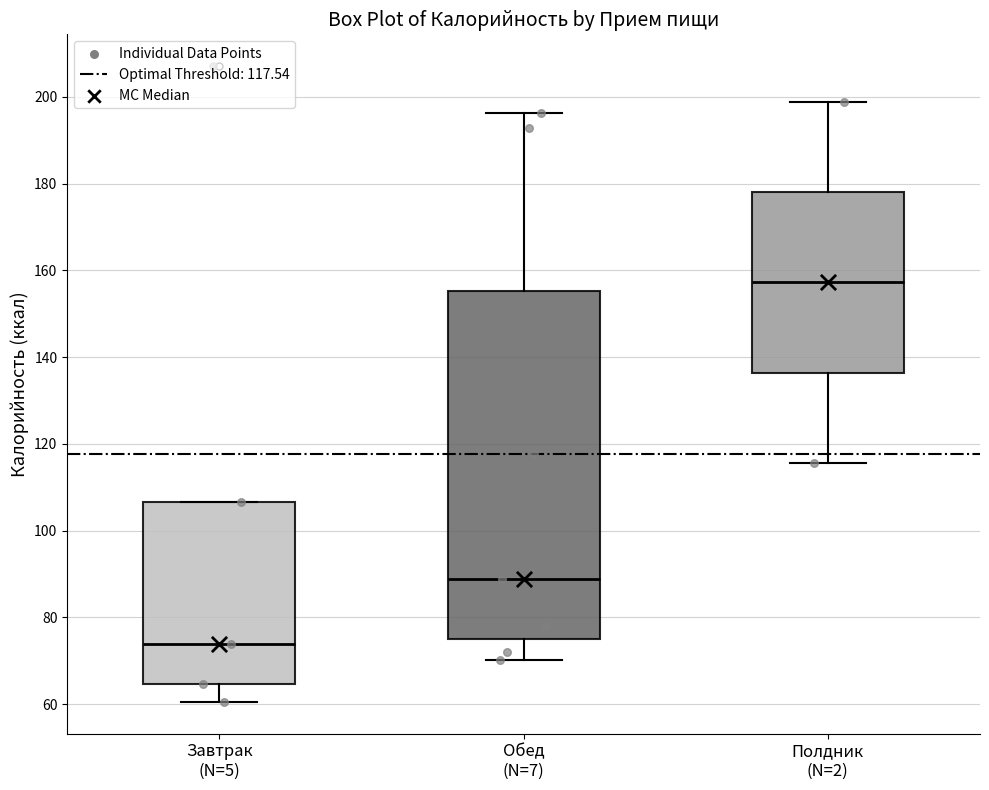

Which box is the tallest, from its lower edge to its upper edge?

Обед (N=7)